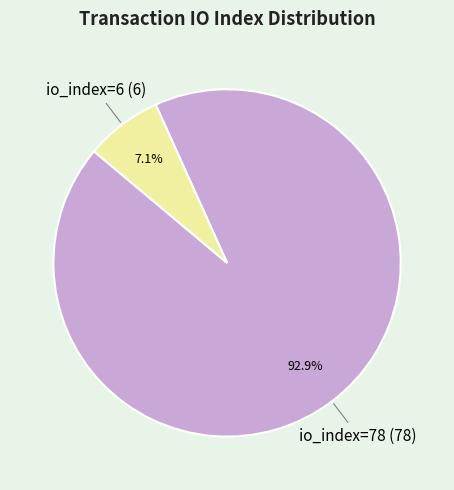

Count the number of slices in the pie.

2